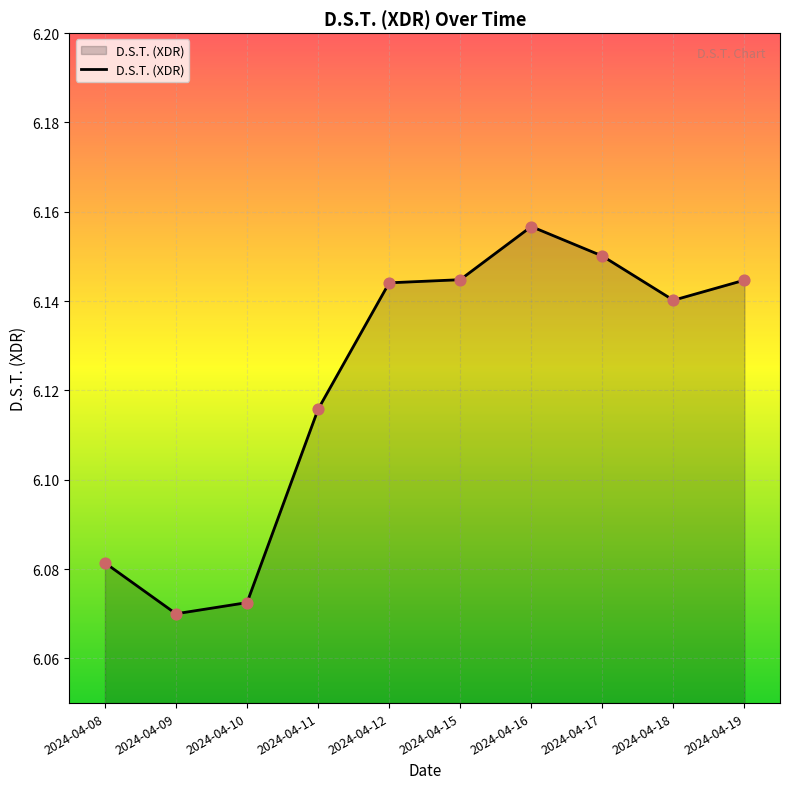

Between 2024-04-17 and 2024-04-12, which is larger?

2024-04-17